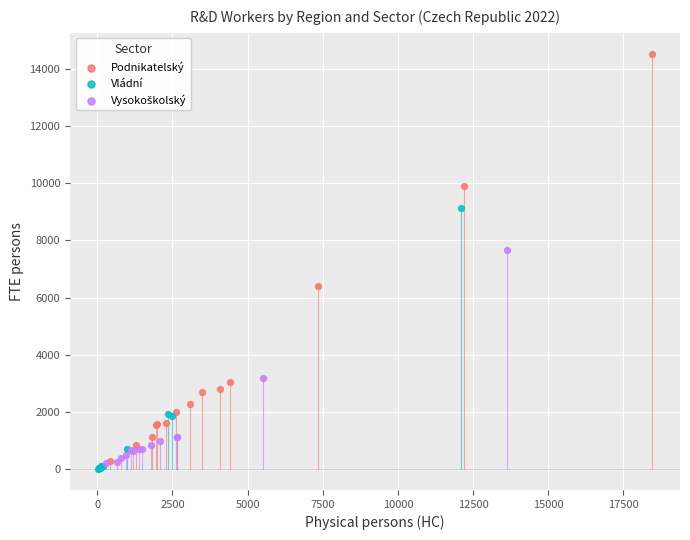

Which series reaches the maximum Y coordinate?

Podnikatelský